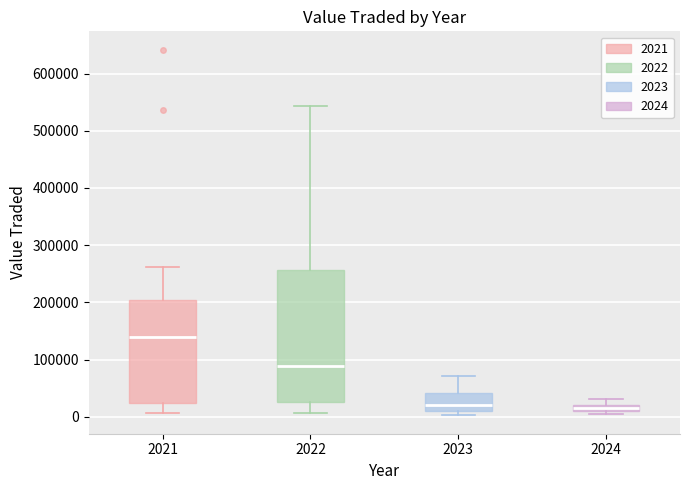

Which box has the highest median line?

2021